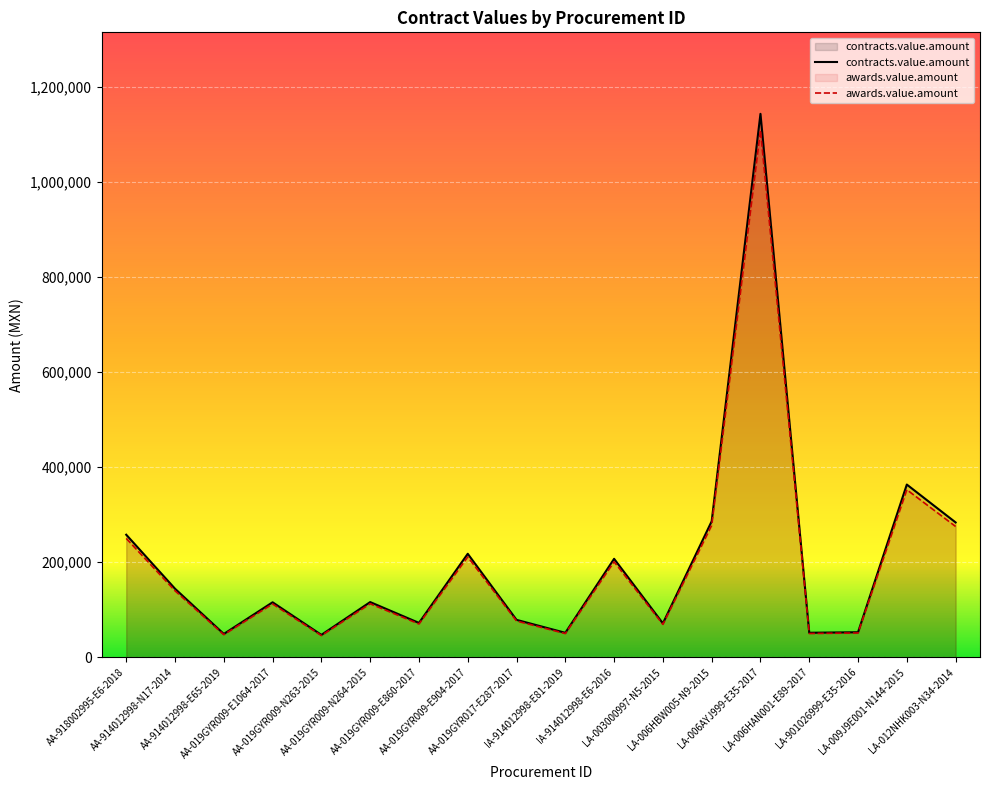

The contracts.value.amount series shows 1671720.9 at LA-006AYJ999-E35-2017. True or false?

False